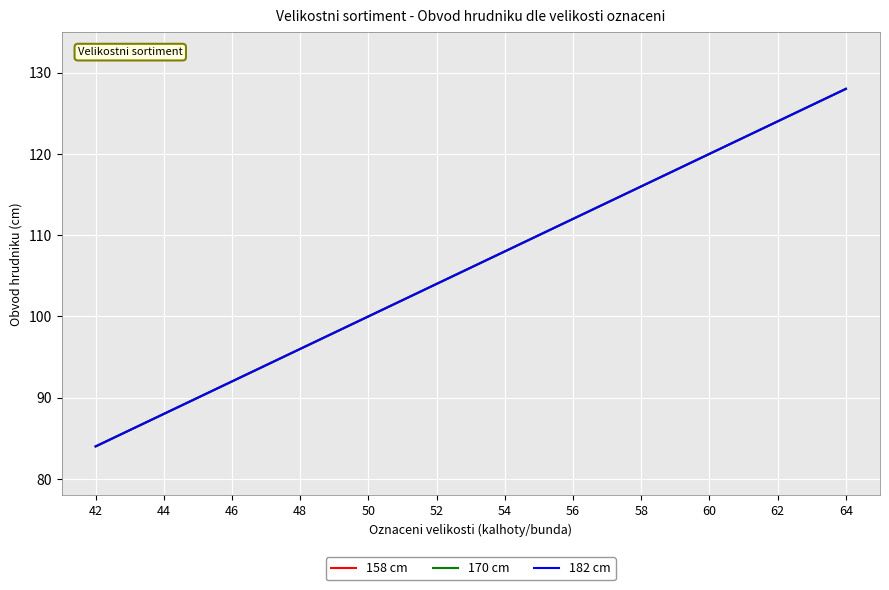

Does the chart display data point markers on the line(s)?

No